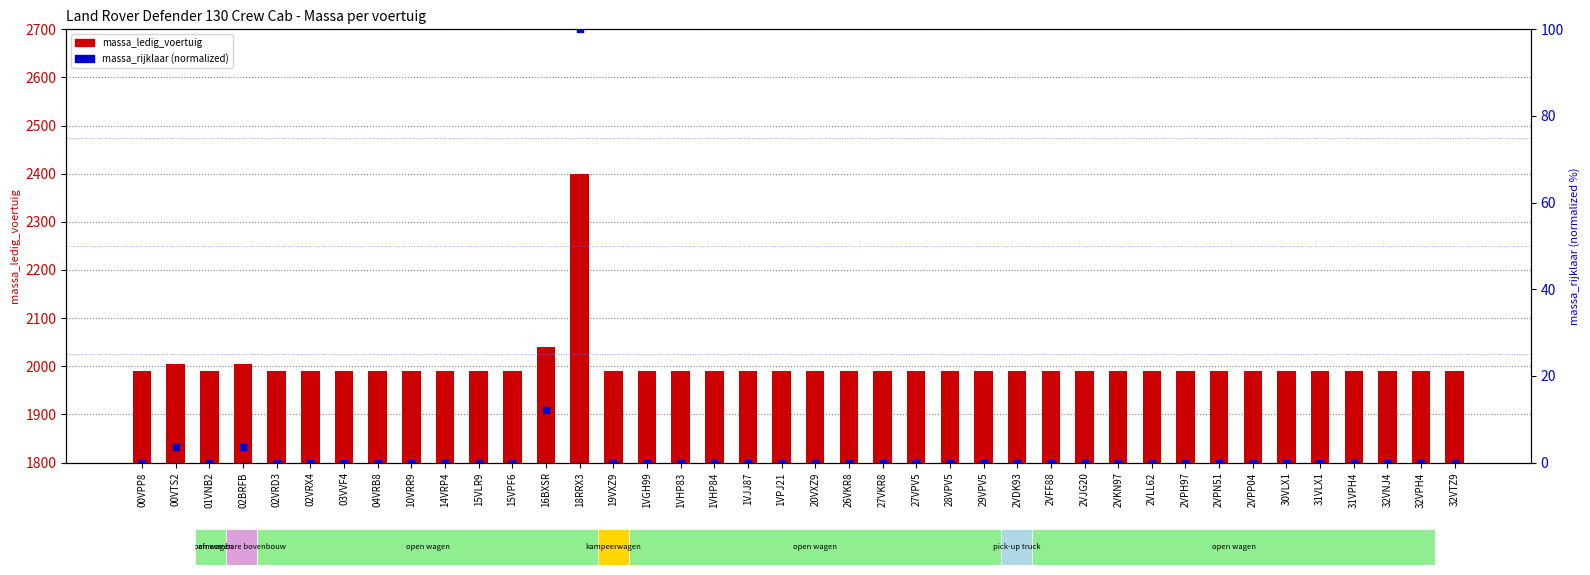

Which series reaches the maximum Y coordinate?

massa_ledig_voertuig